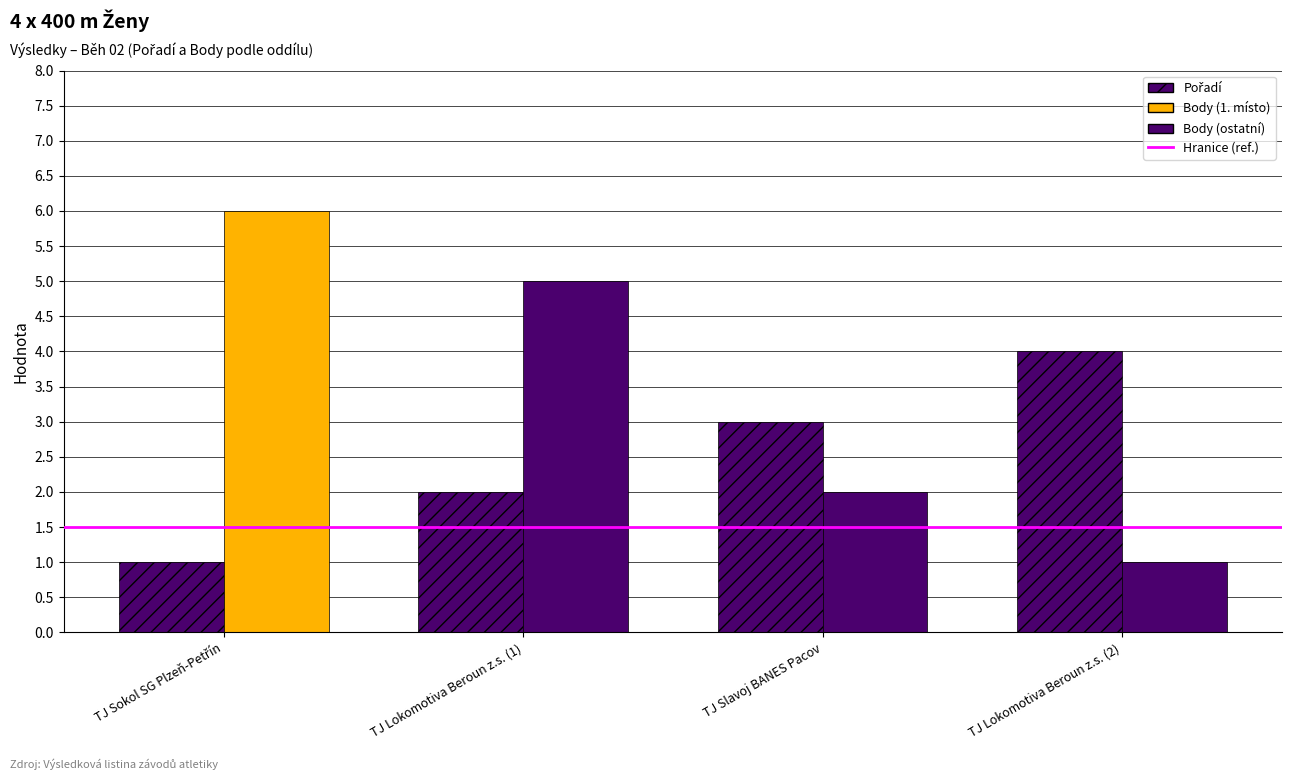

Count the number of data series in this chart.

2